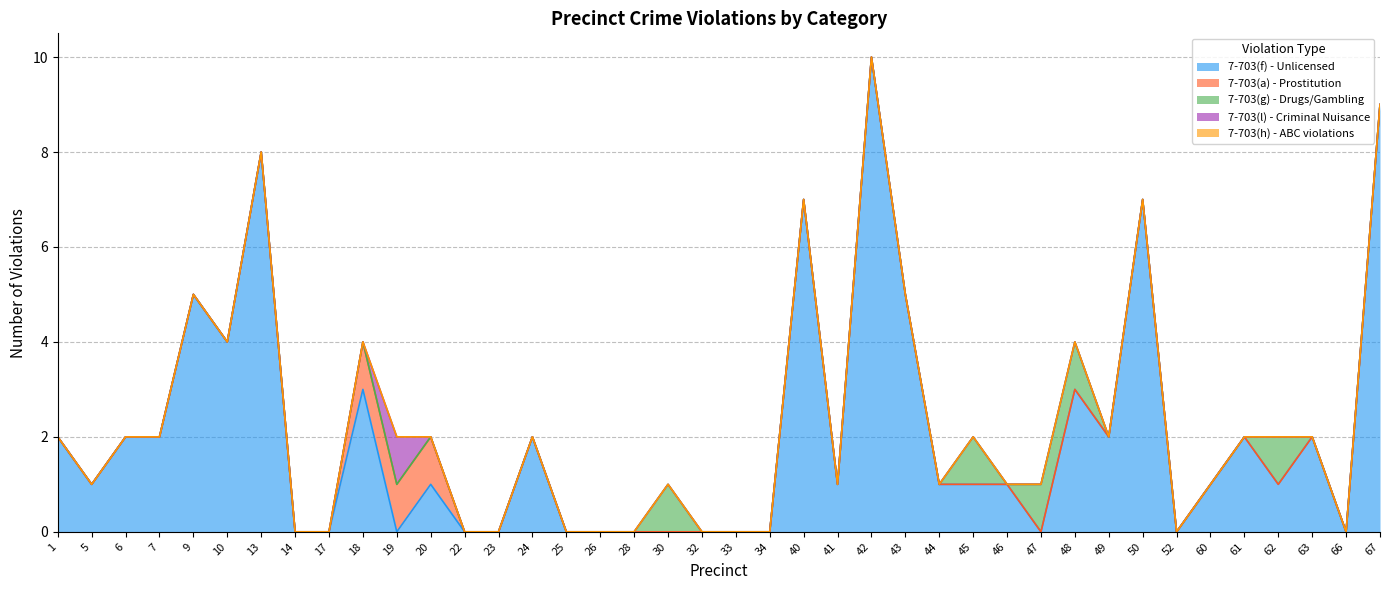

At which category is the sum across all series the highest?

42